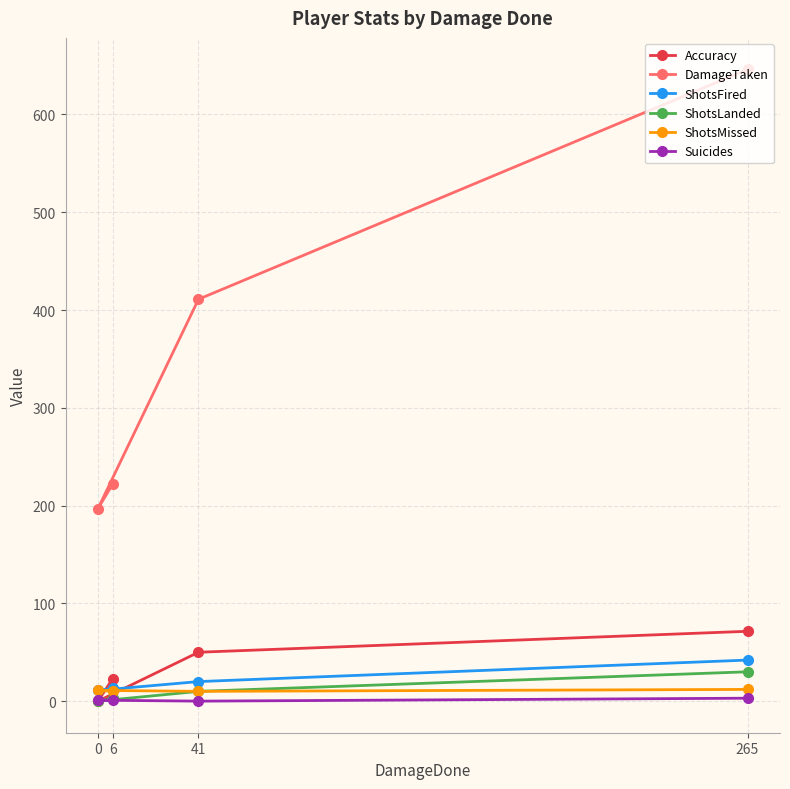

Which series has the widest spread of values?

DamageTaken